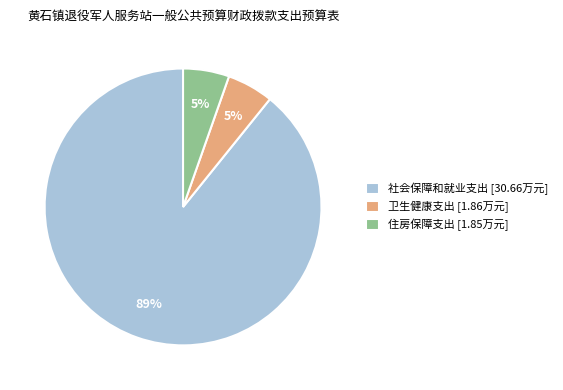

True or false: 社会保障和就业支出 accounts for 77% of the total.

False